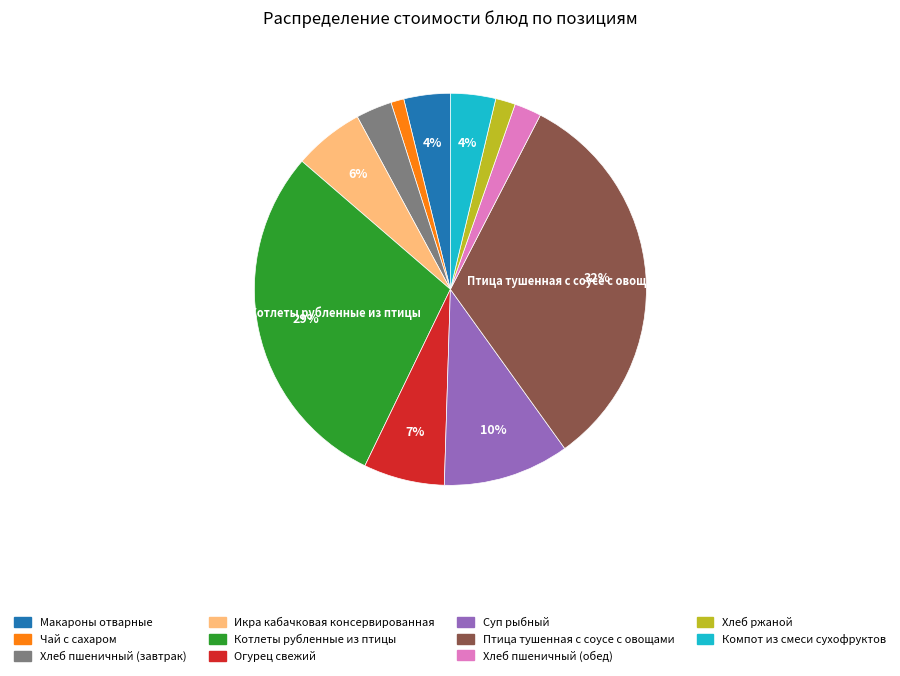

To the nearest percent, what is the difference between the largest and smallest slice percentages?

31%